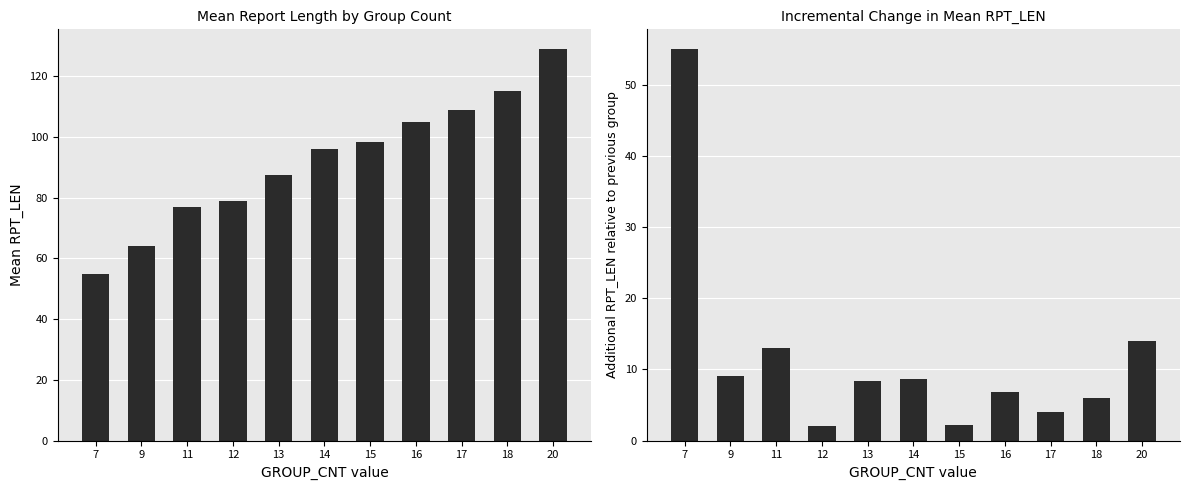

What is the total value across all series at 13?

95.8